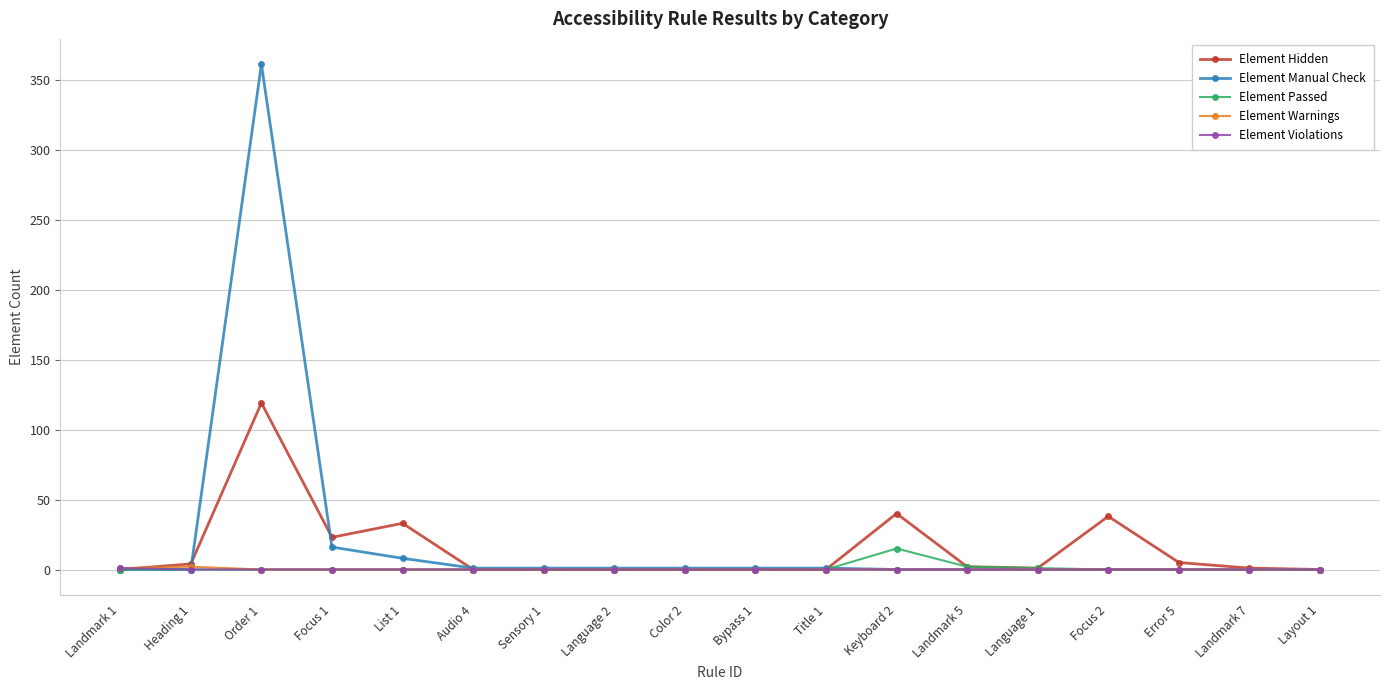

Which series has the widest spread of values?

Element Manual Check